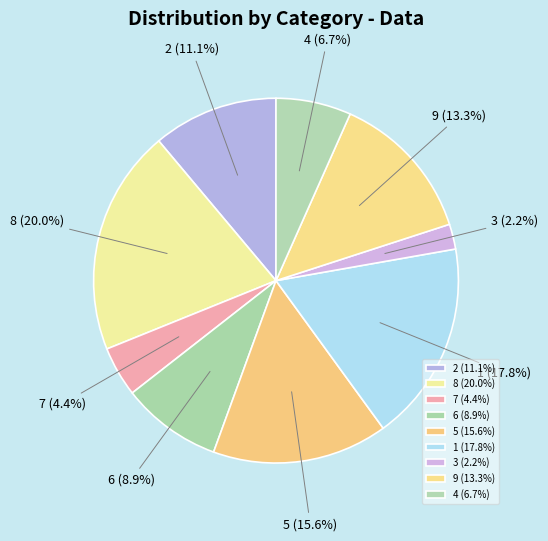

To the nearest percent, what is the average slice percentage?

11%